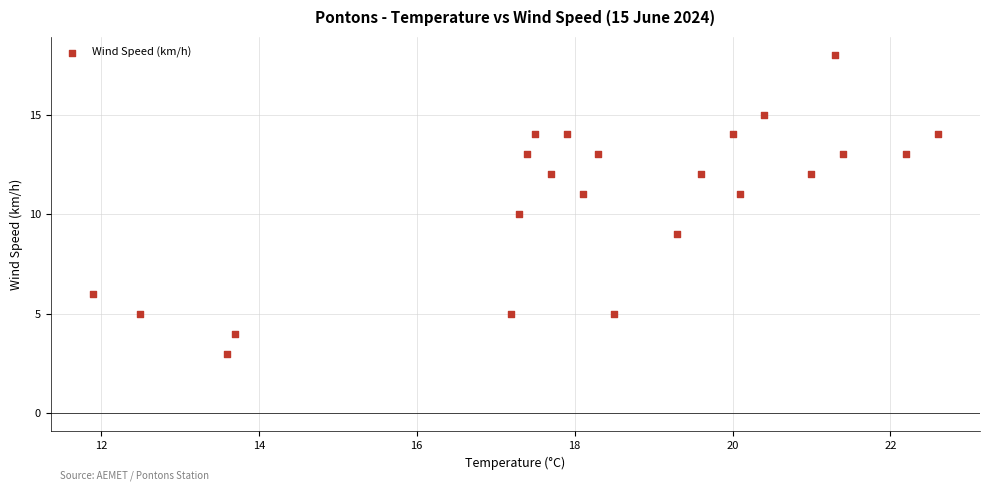

What is the range of Y values (max minus min)?

15